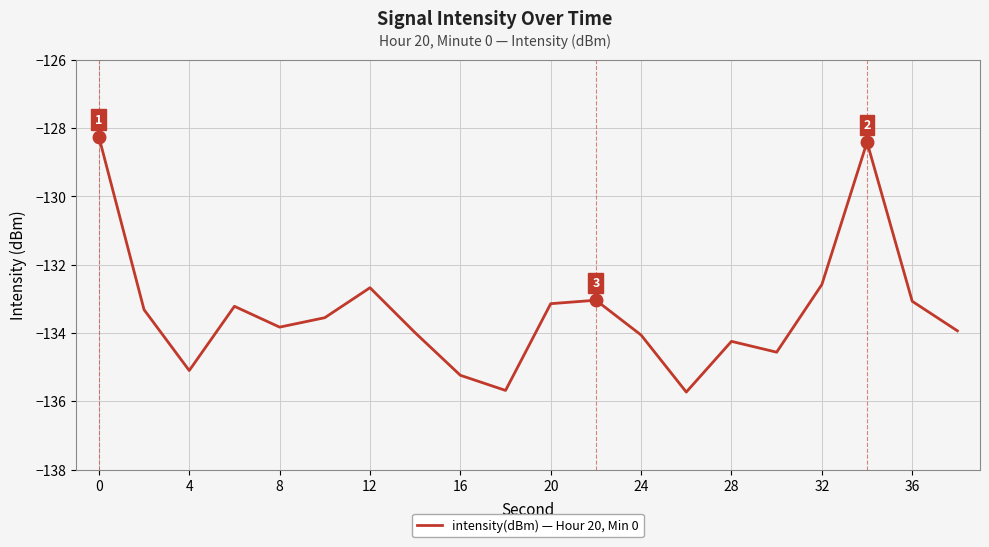

What is the maximum value shown in the chart?

-128.3